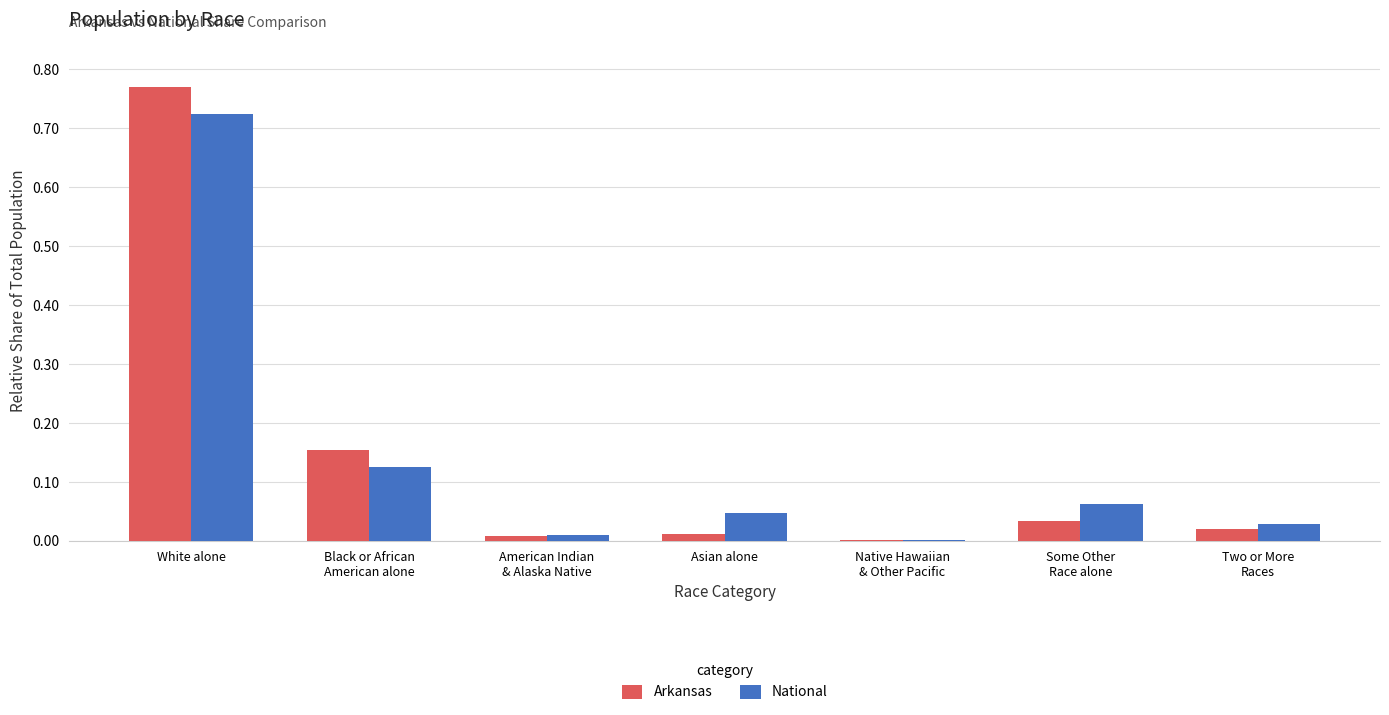

What is the sum of all National values?

1.0